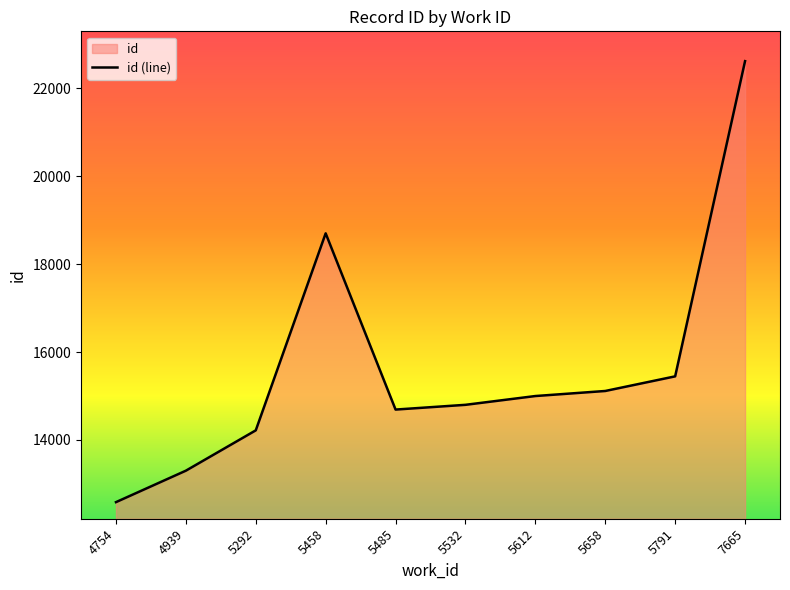

True or false: the data shows 10647 at 5791.

False